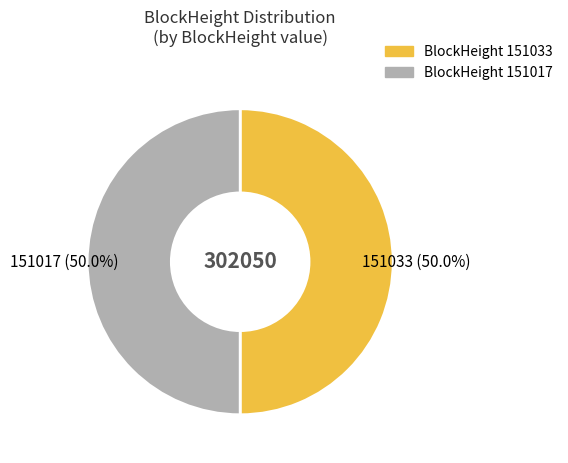

Rank the categories by value from highest to lowest.

151017, 151033